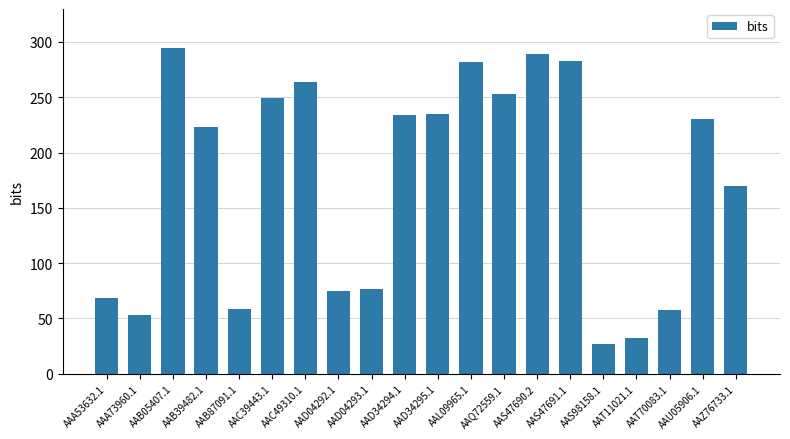

What is the difference between the maximum and minimum values?

267.3